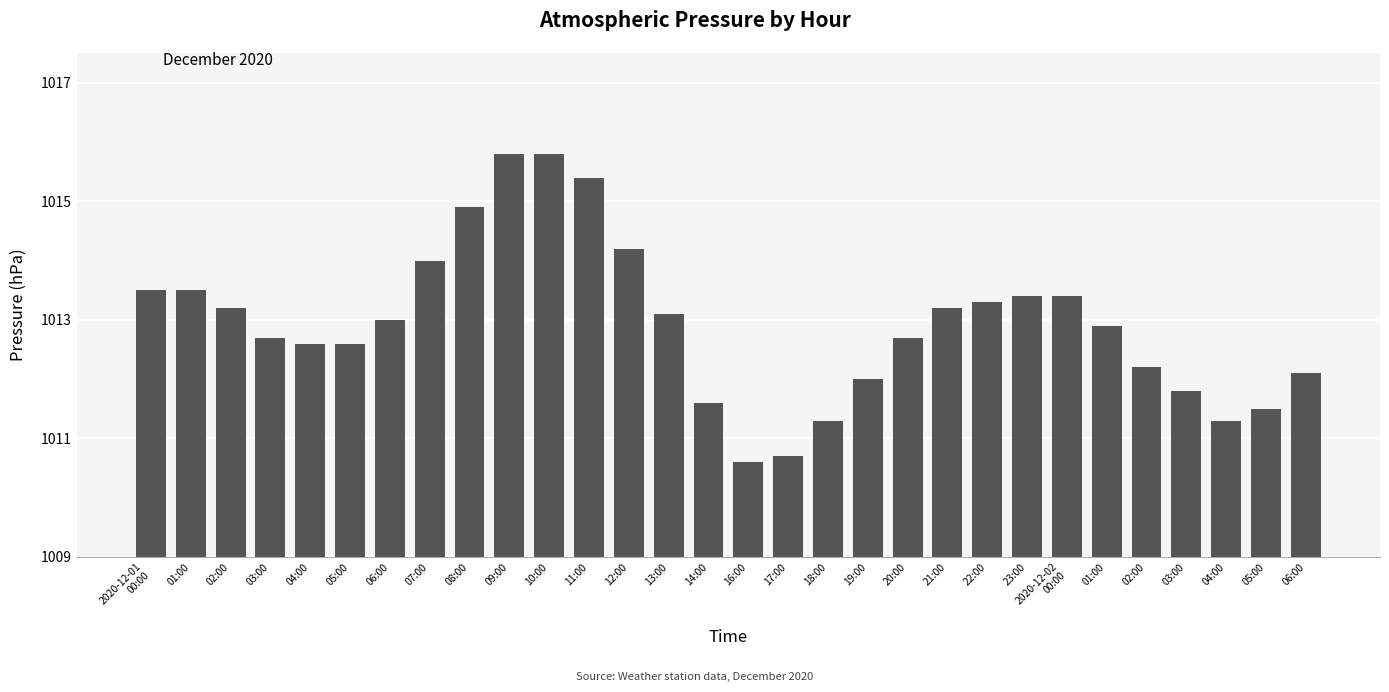

What is the value of the 2nd bar from the left?

1013.5